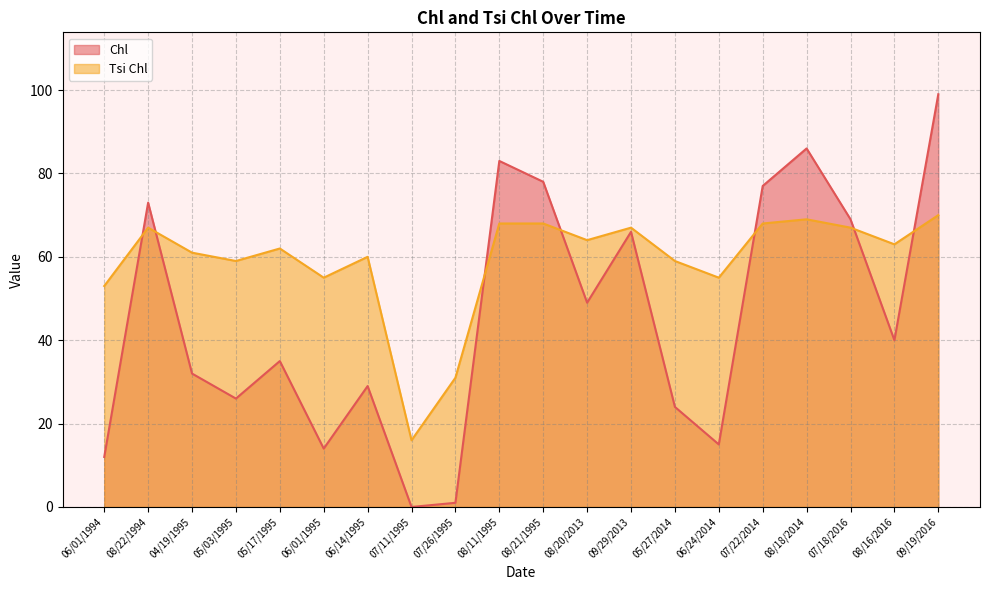

What is the difference between the highest and lowest values at 07/26/1995?

30